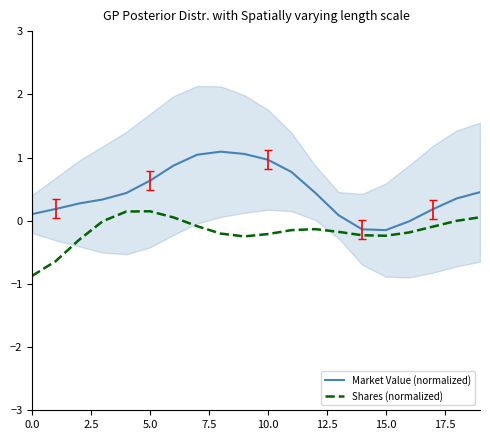

What is the maximum value for Shares (normalized)?

0.1